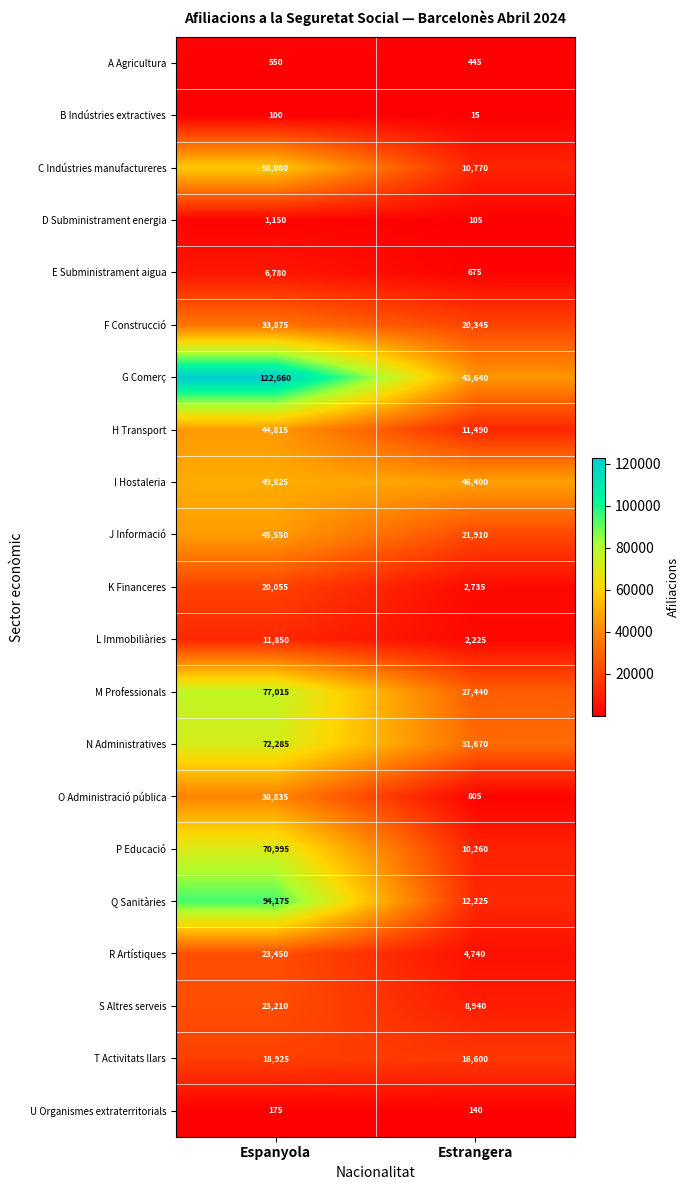

Read the B Indústries extractives value at Espanyola, to the nearest 5.

100